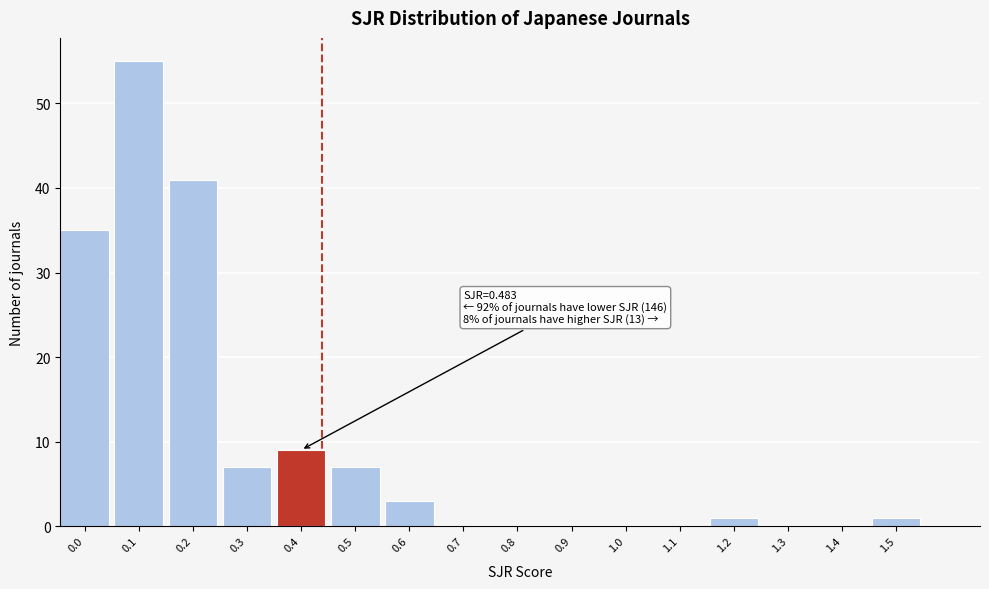

Reading left to right, extract all data points from this chart.

0.0=35	0.1=55	0.2=41	0.3=7	0.4=9	0.5=7	0.6=3	0.7=0	0.8=0	0.9=0	1.0=0	1.1=0	1.2=1	1.3=0	1.4=0	1.5=1